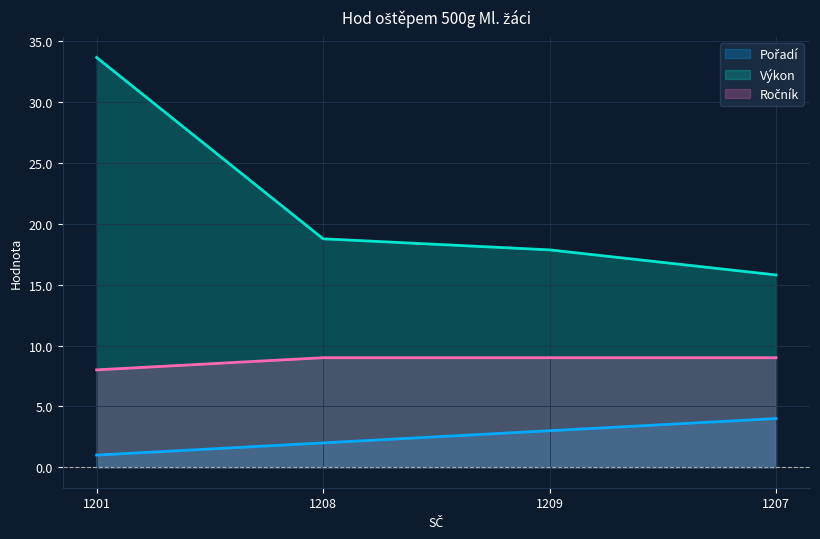

Which series has the widest spread of values?

Výkon